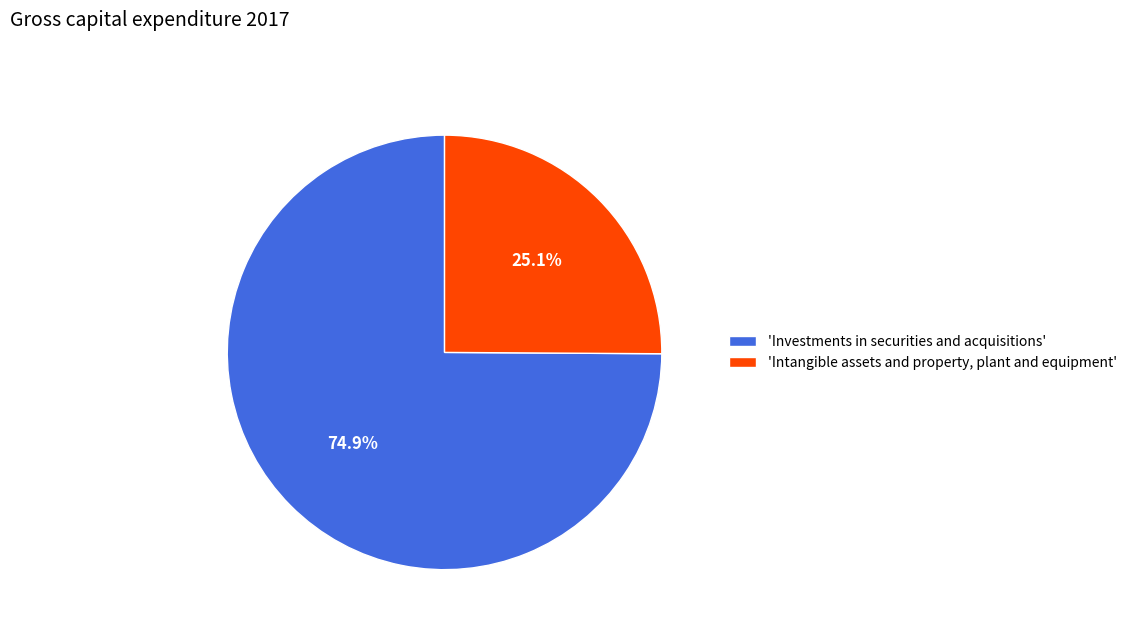

What is the majority slice?

'Investments in securities and acquisitions'